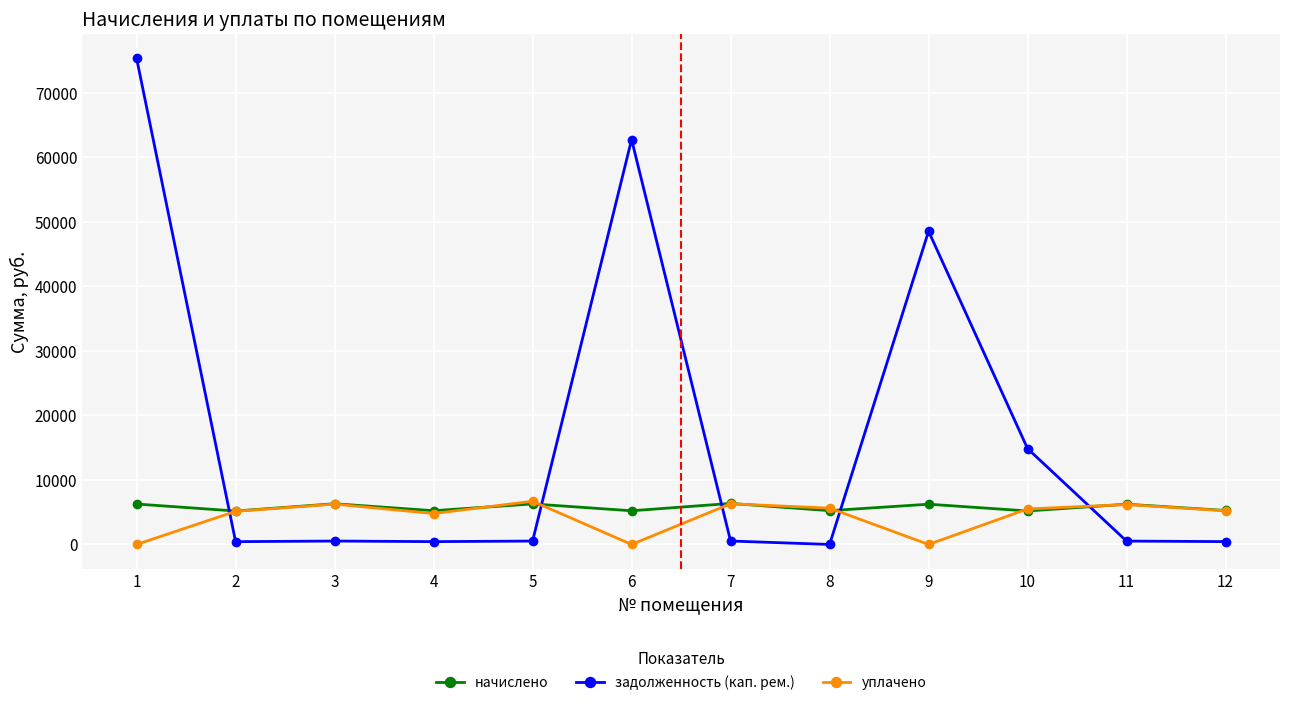

Is this an area chart (filled region under the line)?

No